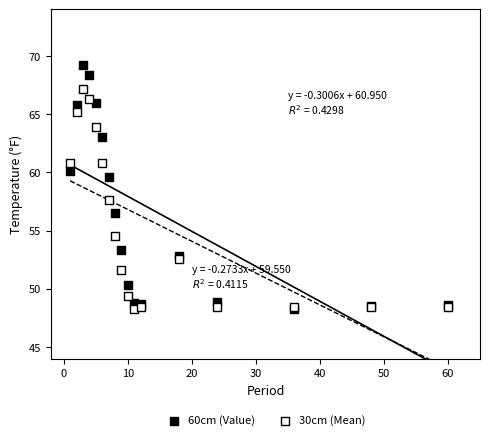

What are all the series names shown in the legend?

60cm (Value), 30cm (Mean)